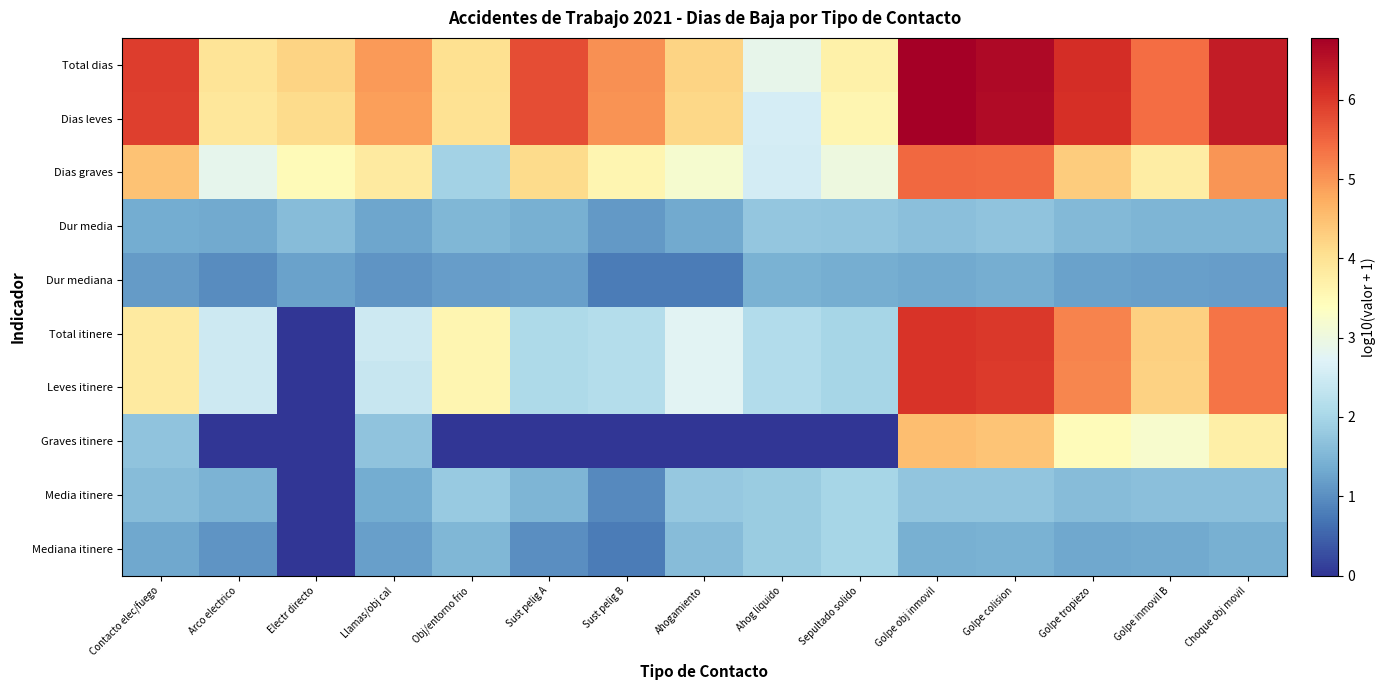

Which series has the largest total across all categories?

Total dias